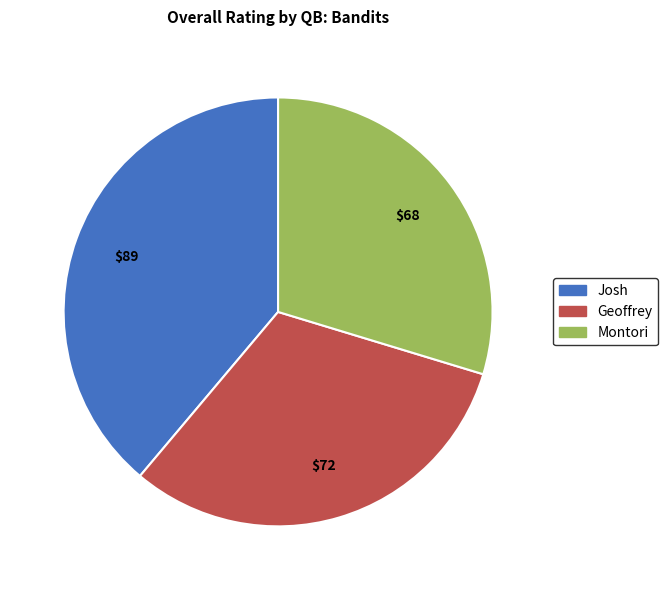

Do Josh and Montori together represent more than half of the pie?

Yes